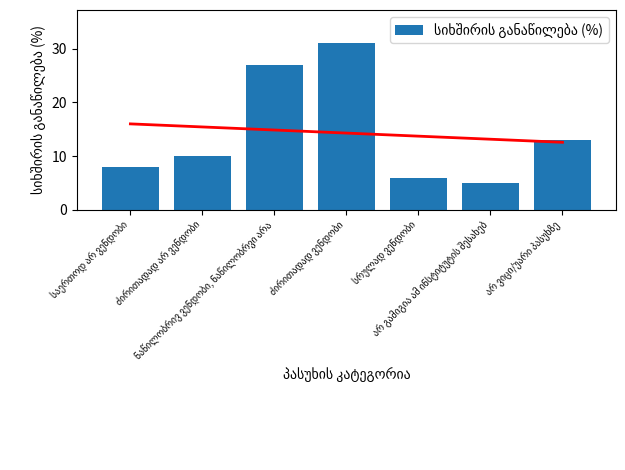

Is it true that the value at ძირითადად არ ვენდობი is 13?

False